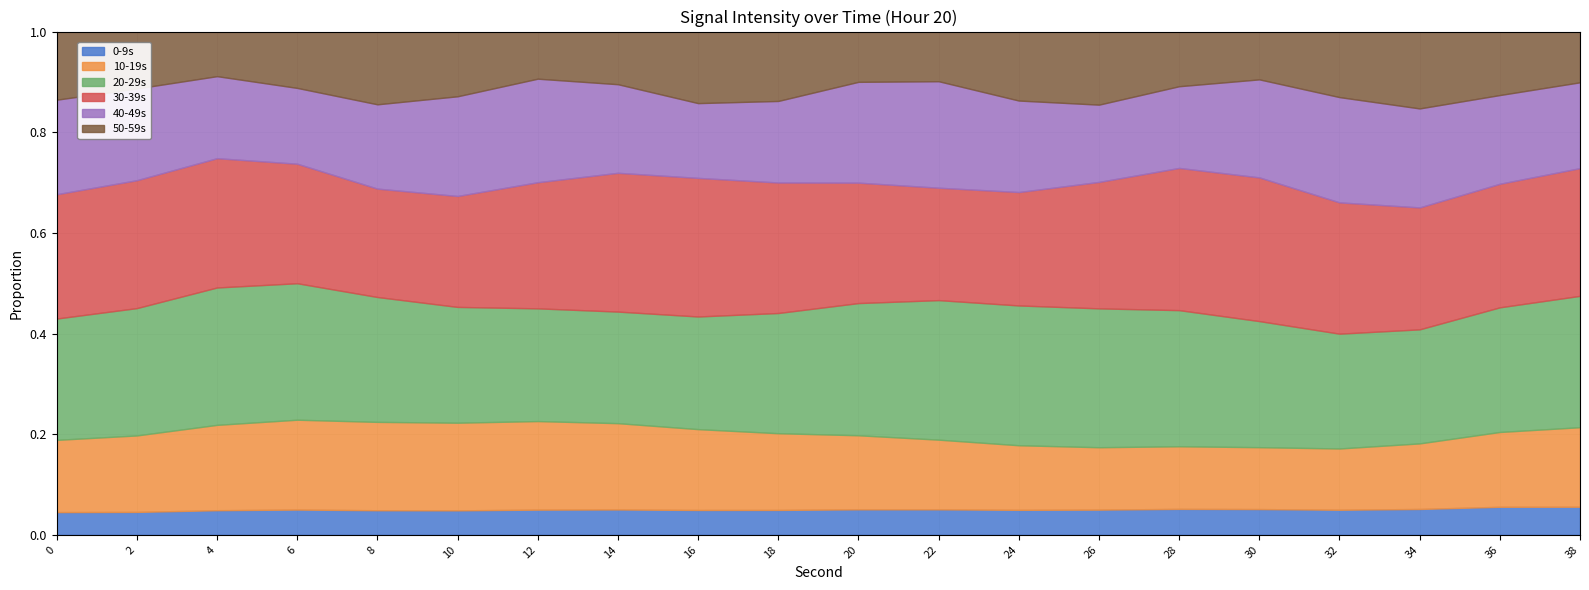

True or false: 20-29s has more than 2 interior local peaks.

False